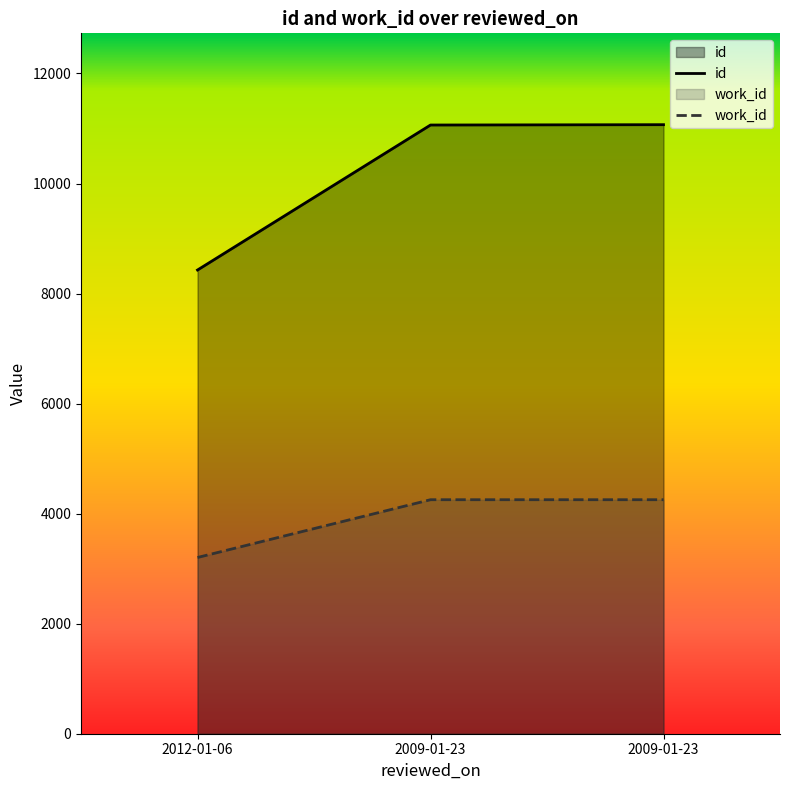

Is it true that id equals 11069 at 2009-01-23?

True